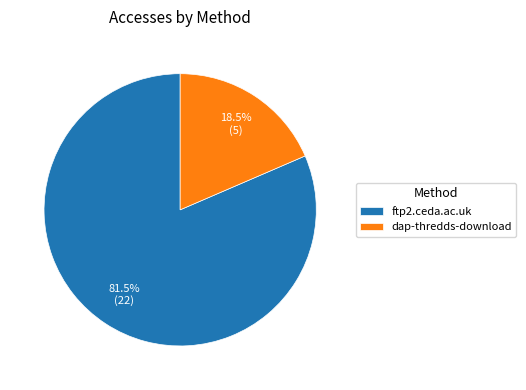

Which category accounts for the majority?

ftp2.ceda.ac.uk